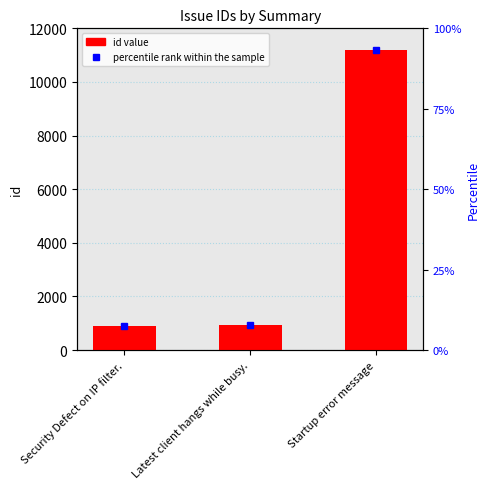

What is the difference between the values at Latest client hangs while busy. and Security Defect on IP filter.?

44